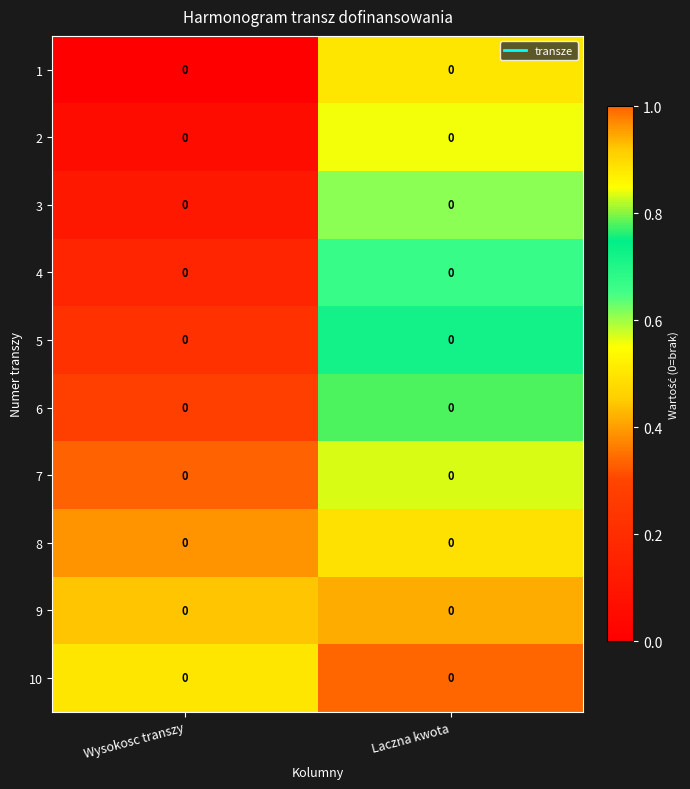

The value of 3 at Wysokosc transzy is 0.1. True or false?

True